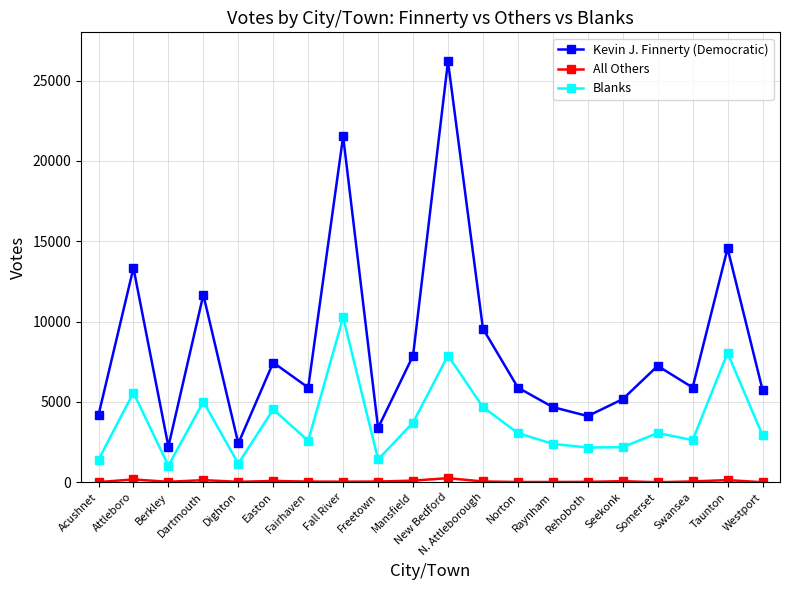

What is the average value of the Kevin J. Finnerty (Democratic) series?

8448